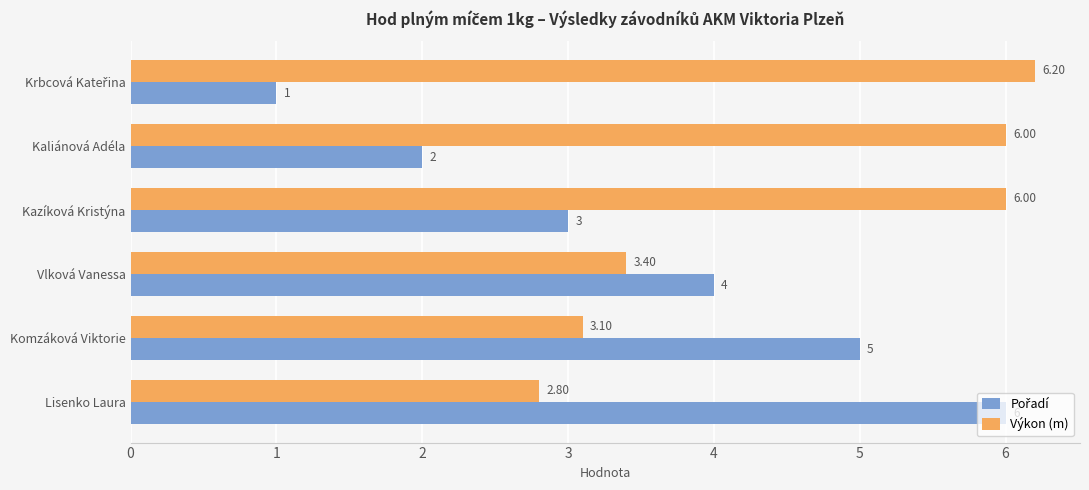

What is the difference between the highest and lowest values at Kazíková Kristýna?

3.0